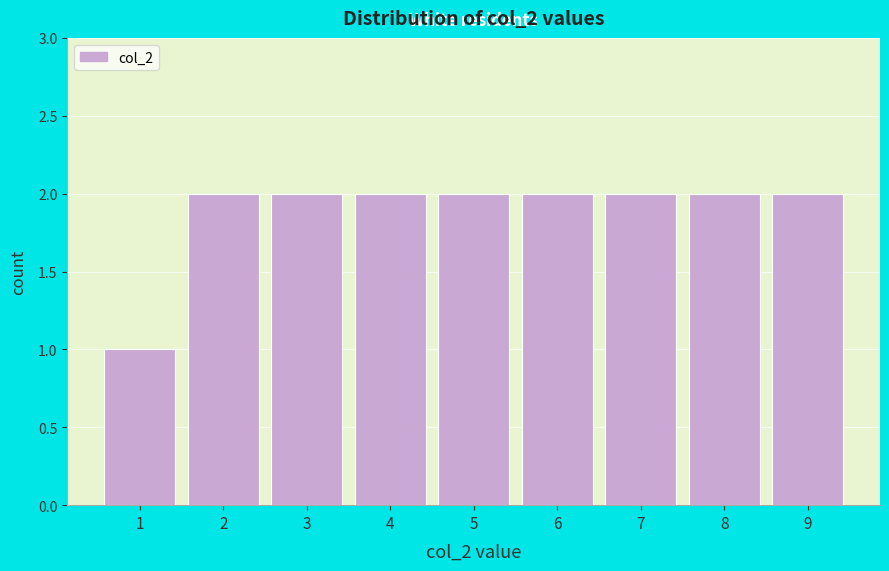

Reading right to left, transcribe all the data shown in this chart.

9=2	8=2	7=2	6=2	5=2	4=2	3=2	2=2	1=1